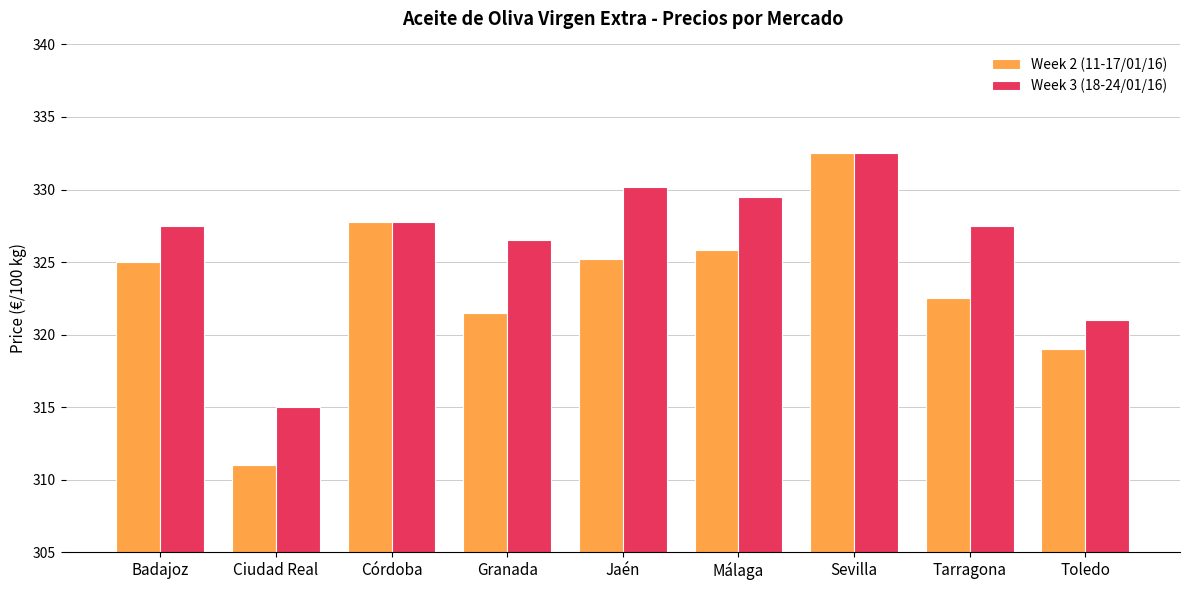

List the series in order of their overall mean, lowest first.

Week 2 (11-17/01/16), Week 3 (18-24/01/16)